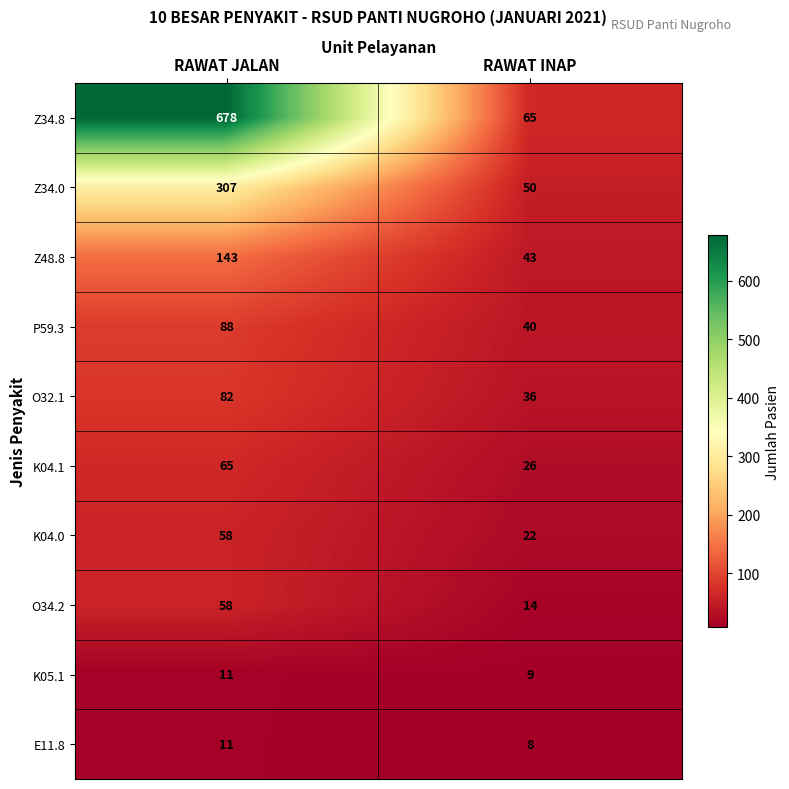

What value does the Z34.0 series have at RAWAT INAP?

50